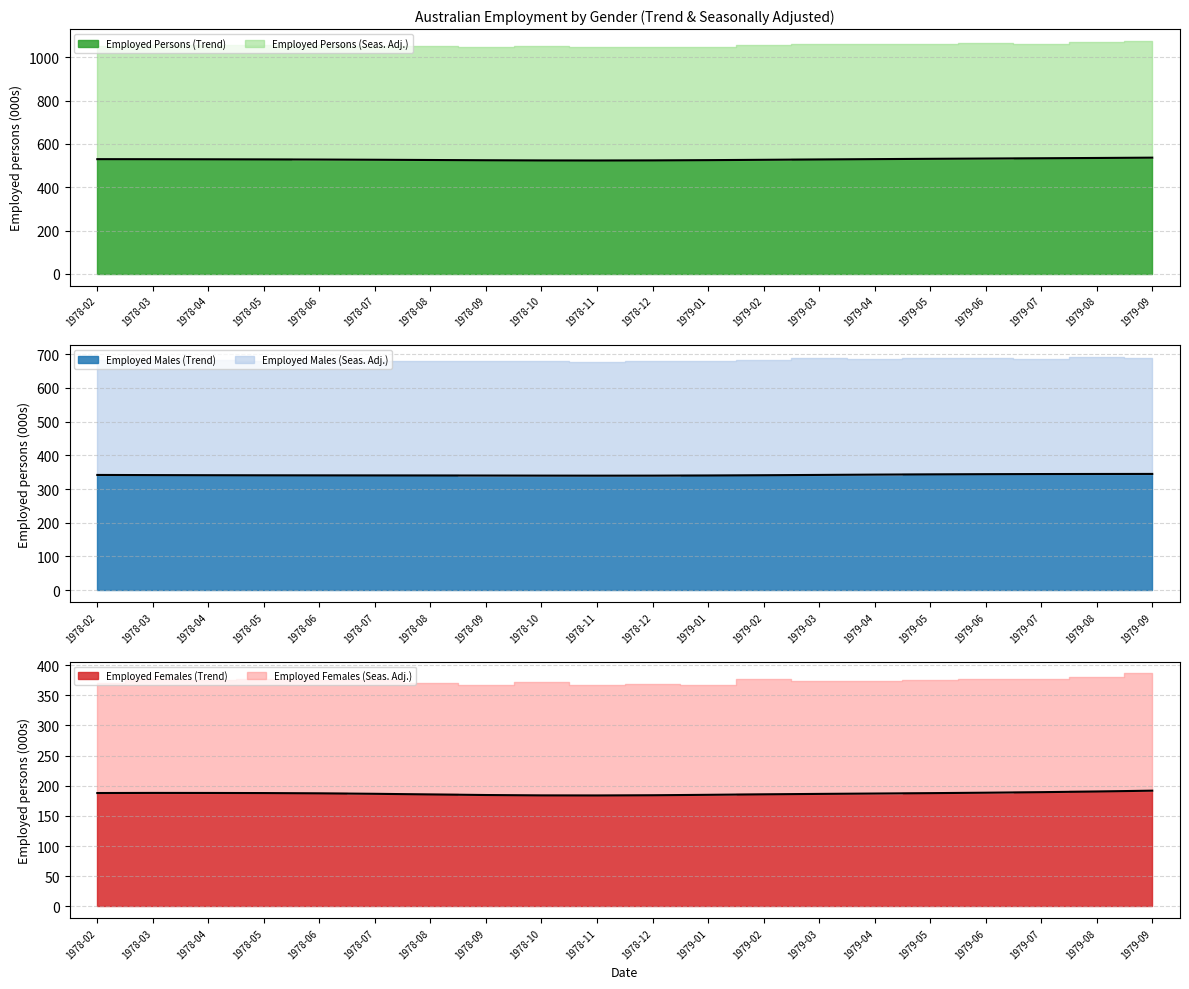

True or false: Employed Females (Trend) and Employed Persons (Trend) intersect in this chart.

False